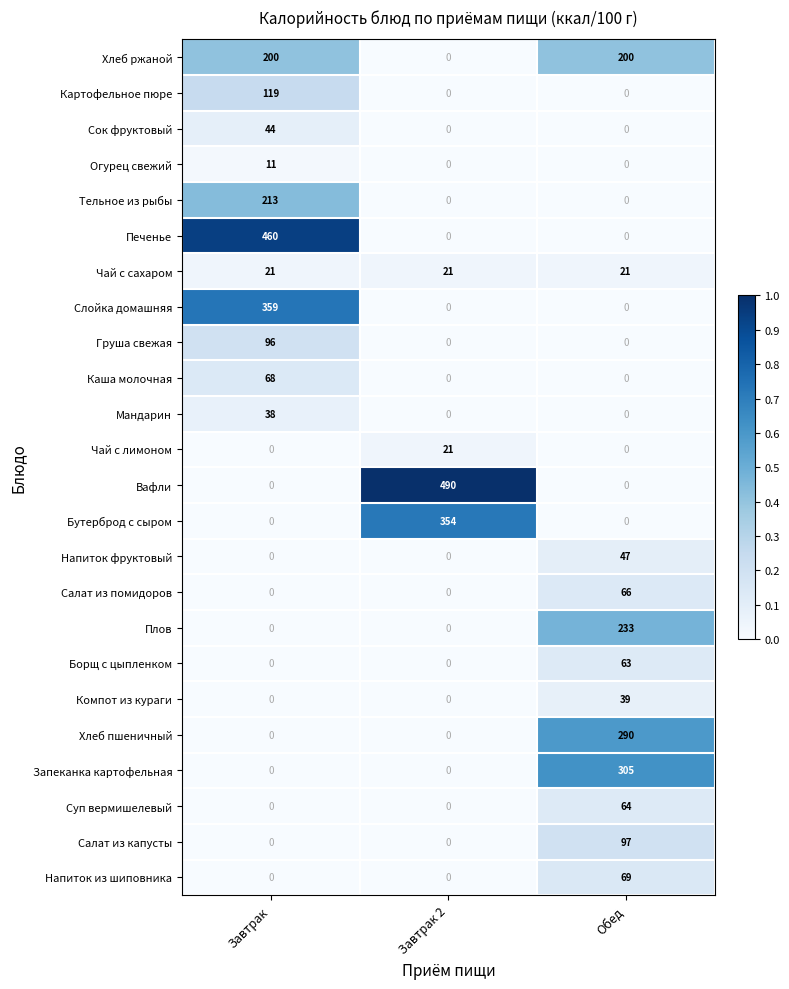

The Печенье series shows 0 at Обед. True or false?

True